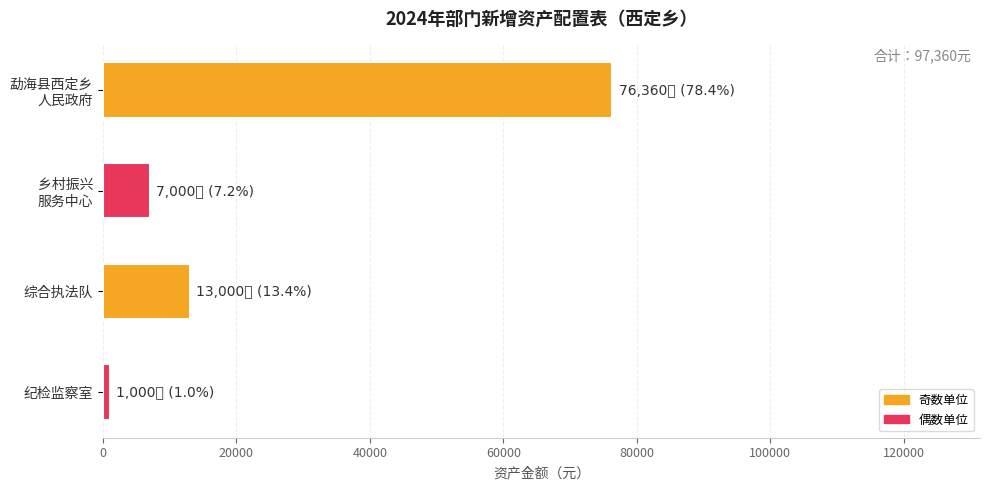

Reading top to bottom, list all the values displayed in this chart.

76360	7000	13000	1000